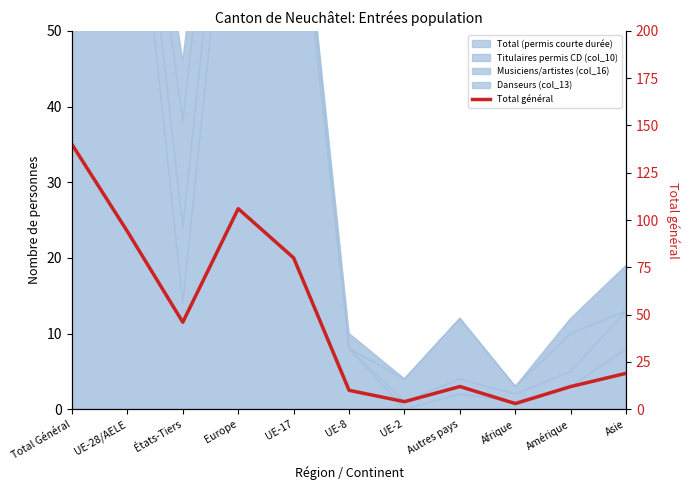

What is the ratio of the value at Europe to the value at États-Tiers?

2.3